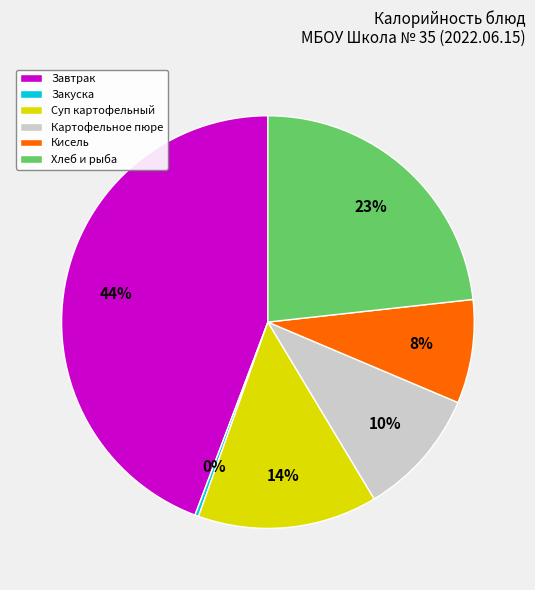

What percentage is the Картофельное пюре slice, to the nearest percent?

10%